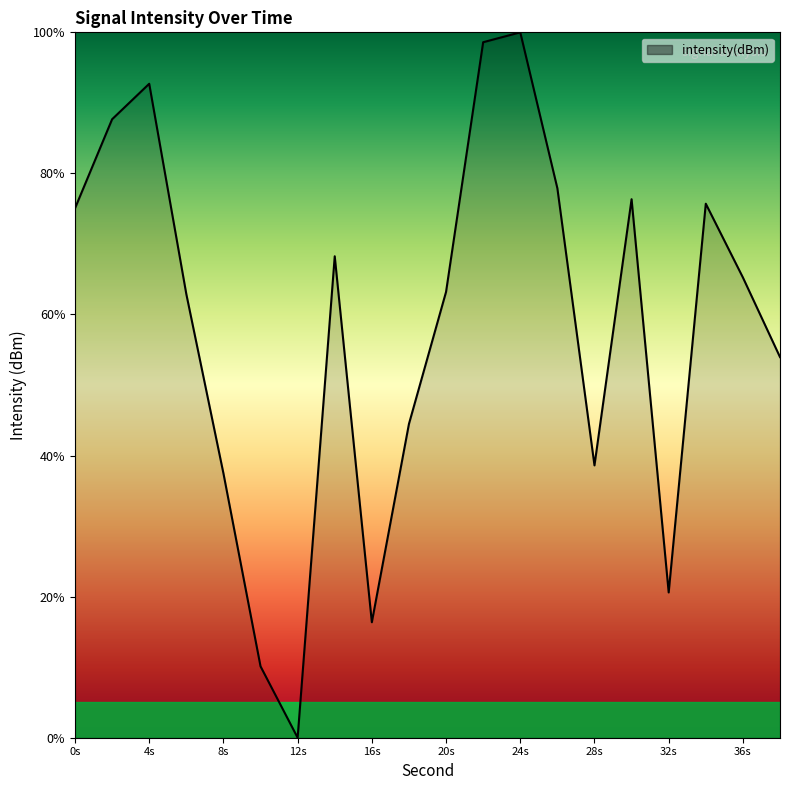

What is the difference between the second highest and second lowest values?

88.5